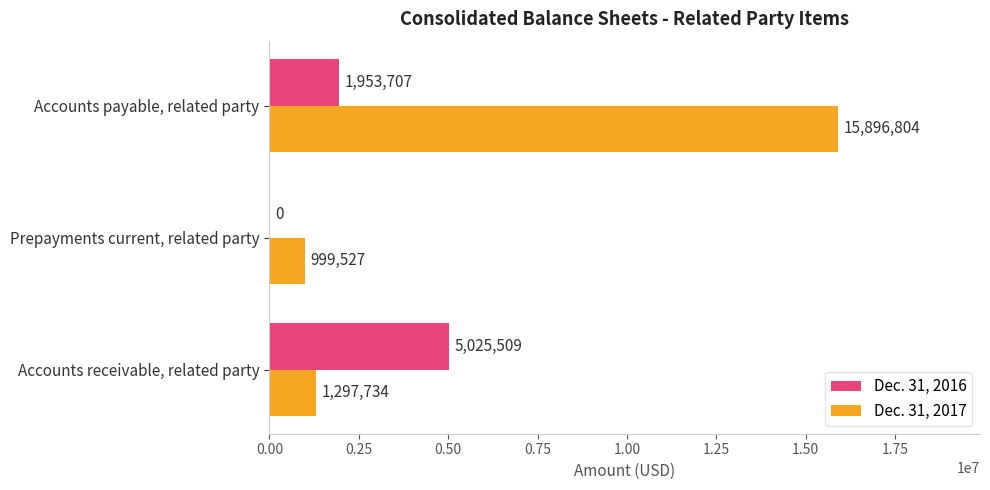

What is the sum of the Dec. 31, 2016 values at Accounts payable, related party and Accounts receivable, related party?

6979216